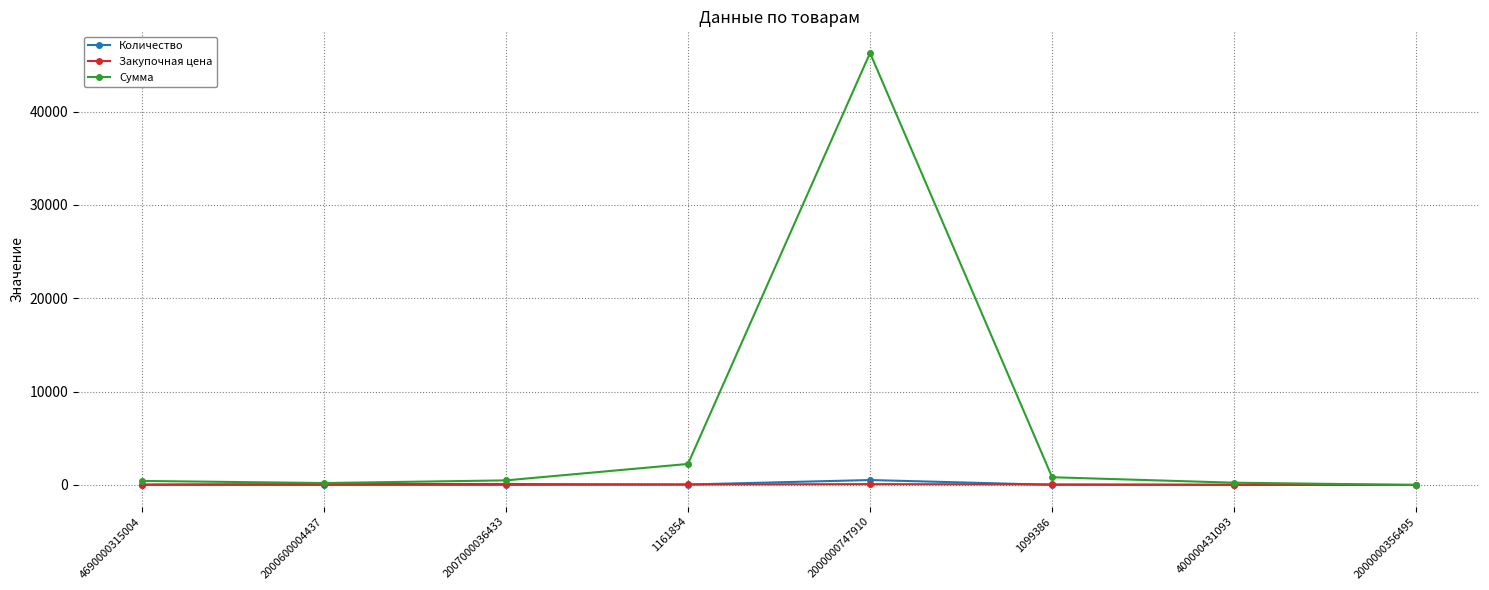

How many data points in Закупочная цена are less than 55?

4